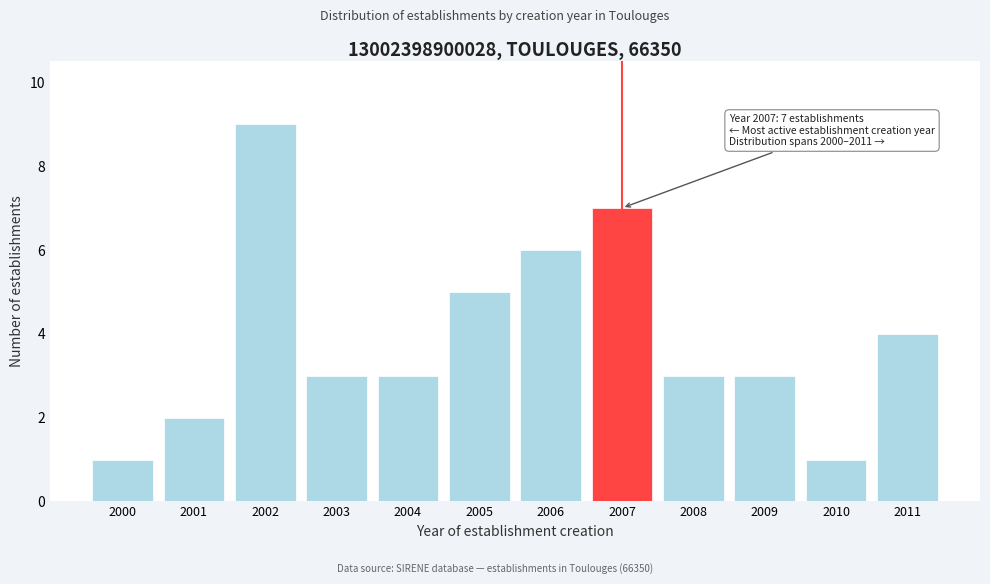

Reading right to left, list all the values displayed in this chart.

4	1	3	3	7	6	5	3	3	9	2	1